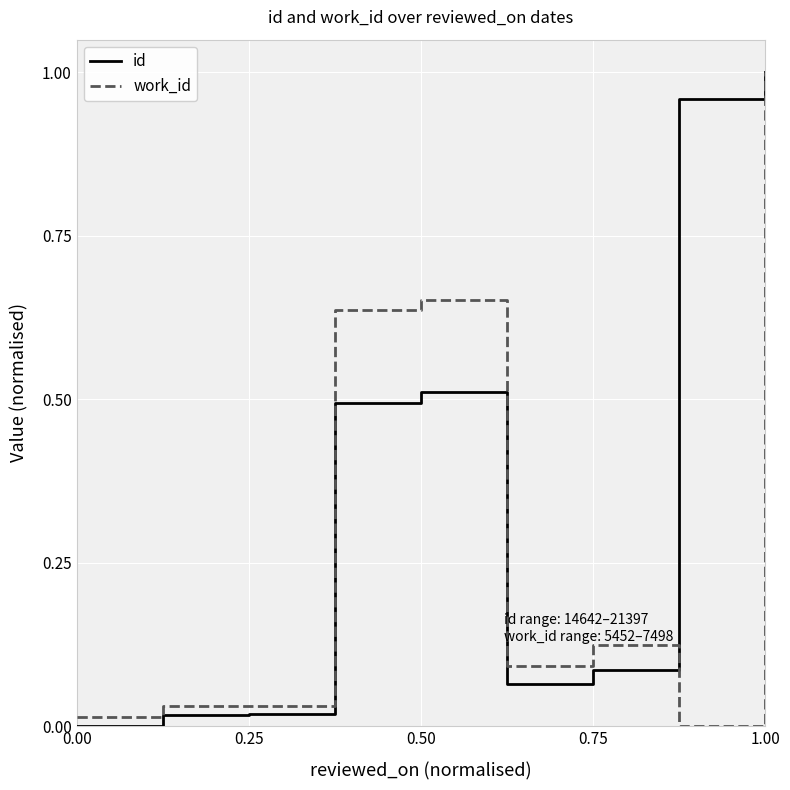

Which series has the largest total across all categories?

id